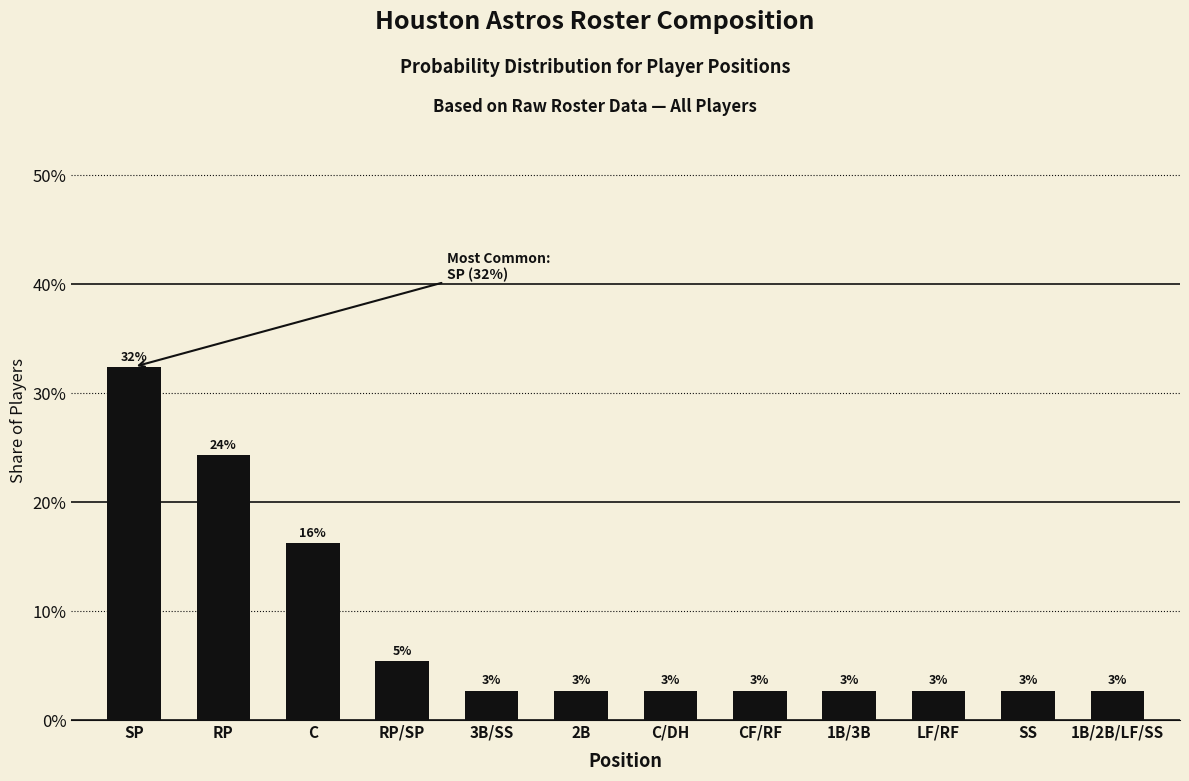

Does the chart contain any negative values?

No